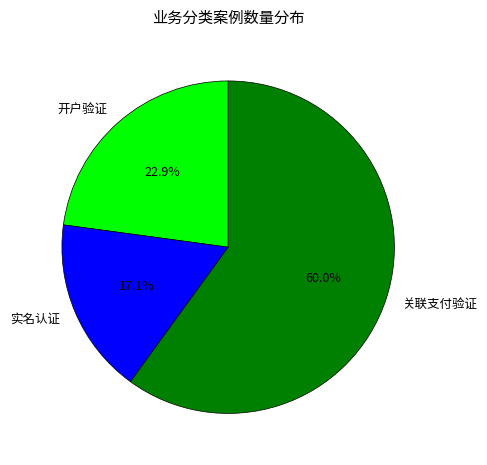

Is there any slice that represents more than half of the pie?

Yes